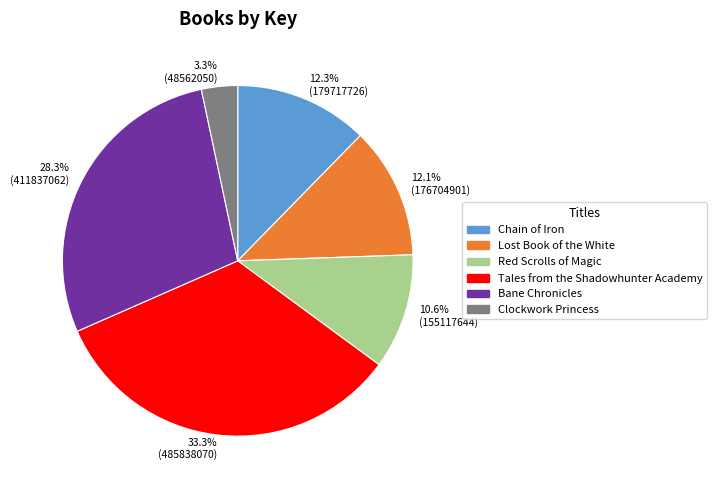

Which has a higher value, 12.3% (179717726) or 28.3% (411837062)?

28.3% (411837062)